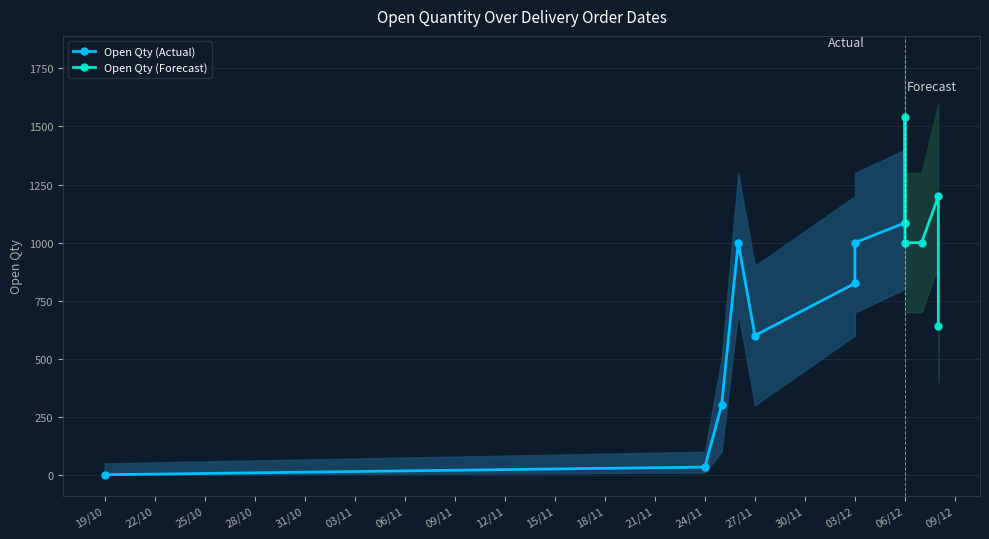

At which category does the chart reach its minimum across all series?

19/10/2021